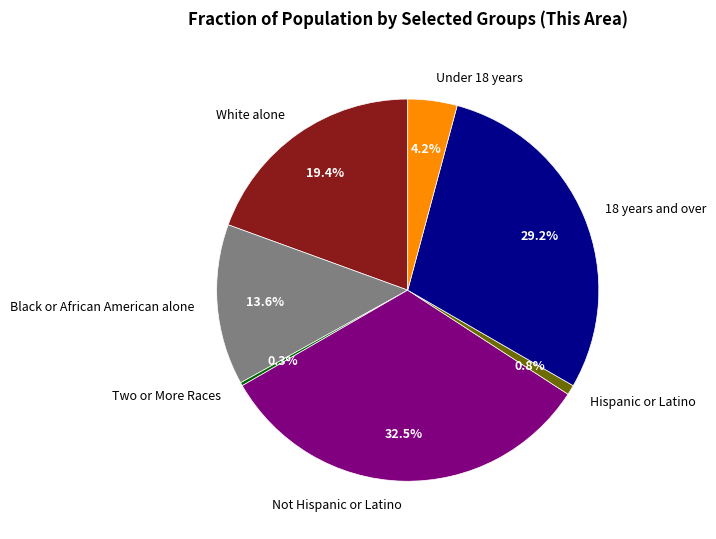

Is Two or More Races the majority of the pie?

No